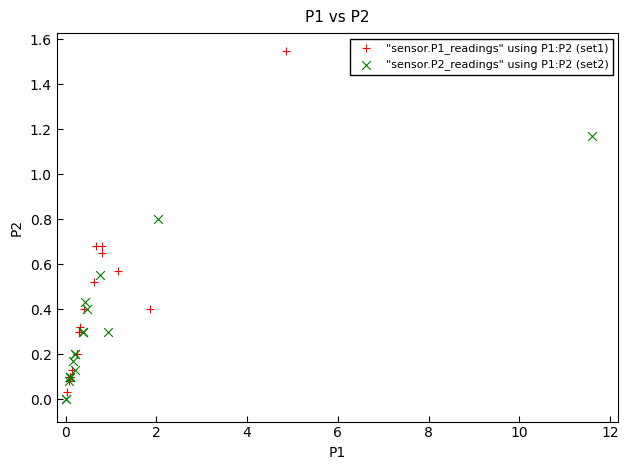

Which series reaches the maximum Y coordinate?

"sensor.P1_readings" using P1:P2 (set1)